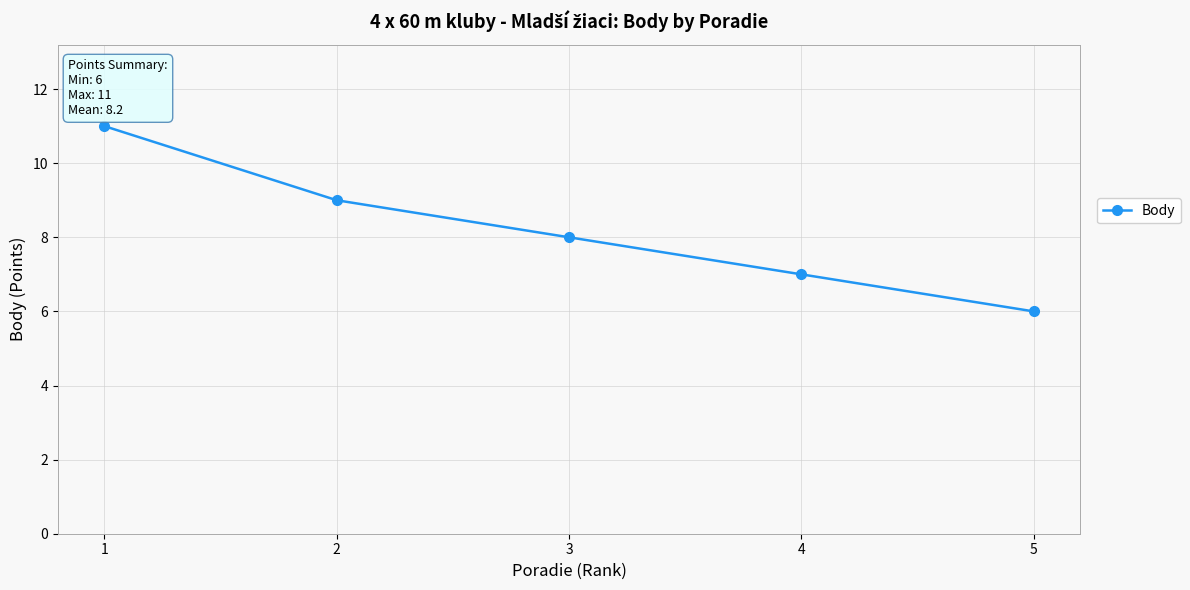

Which has a higher value, 4 or 1?

1